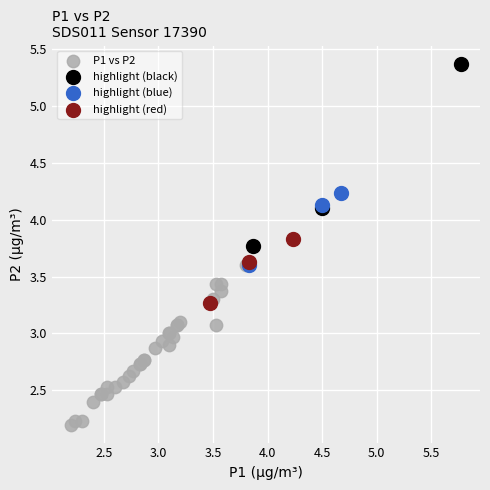

Which series reaches the maximum Y coordinate?

highlight (black)